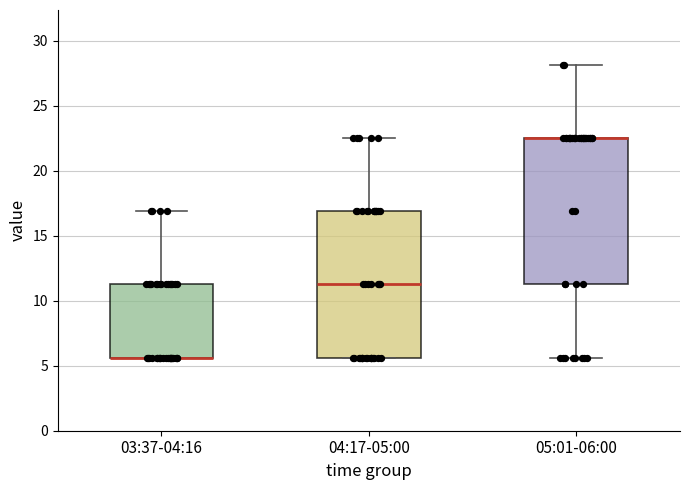

Reading left to right, transcribe this box plot: for each box, give where its median line is, the range the box spans, and where its two whiskers end, as read against the y-axis. The values are not printed on the chart, so give them approximately, as read against the axis.

03:37-04:16: median 5.5 (drawn on the box's lower edge), box 5.5 to 11.5, whiskers 5.5 to 17.0
04:17-05:00: median 11.5, box 5.5 to 17.0, whiskers 5.5 to 22.5
05:01-06:00: median 22.5 (drawn on the box's upper edge), box 11.5 to 22.5, whiskers 5.5 to 28.0